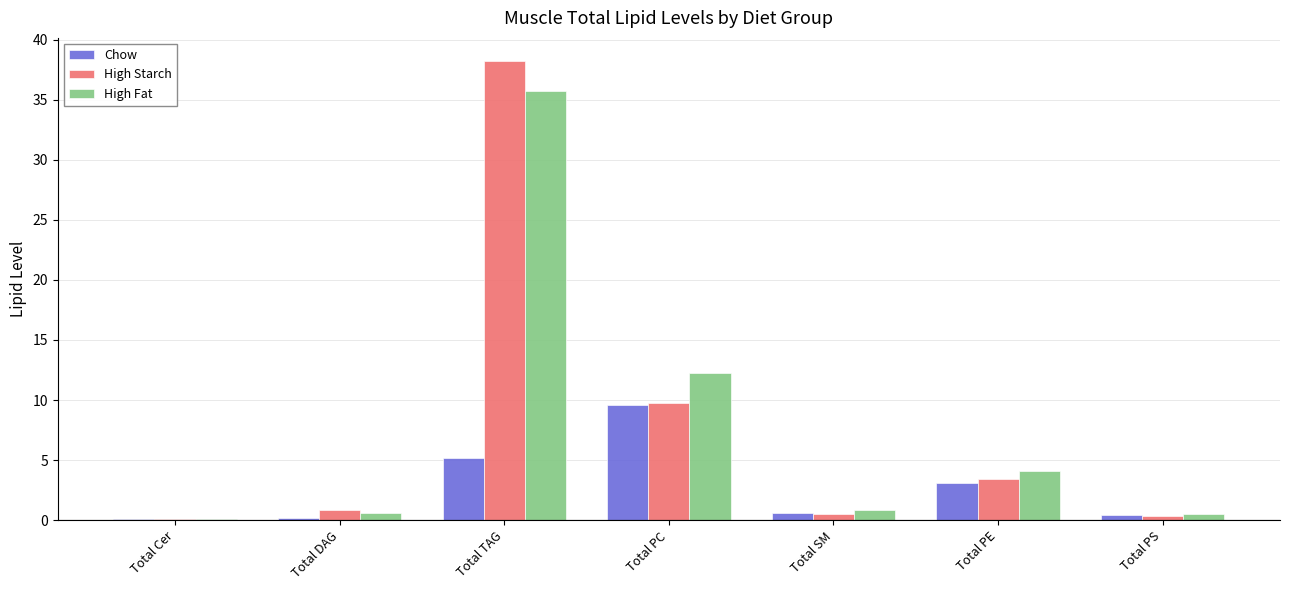

What is the average value of the High Fat series?

7.7